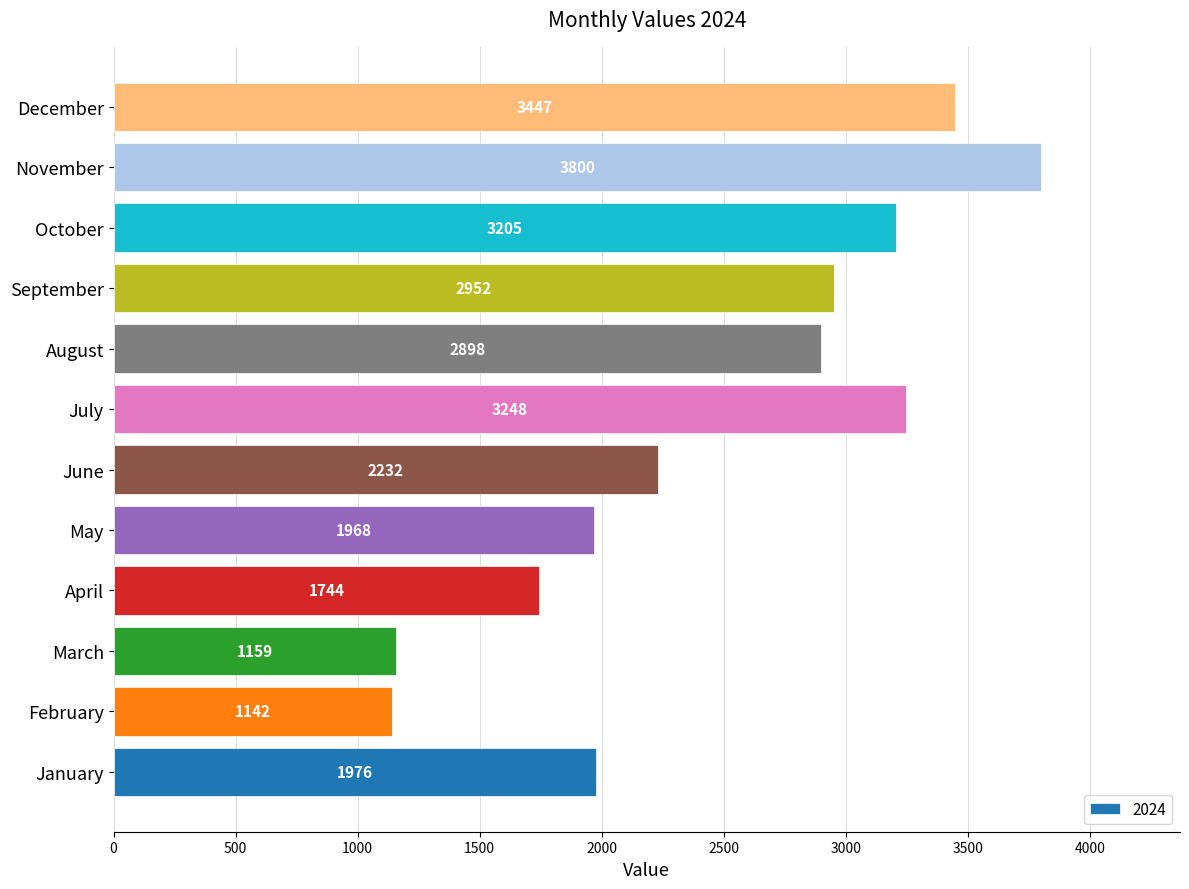

List the labels in order of value, largest first.

November, December, July, October, September, August, June, January, May, April, March, February